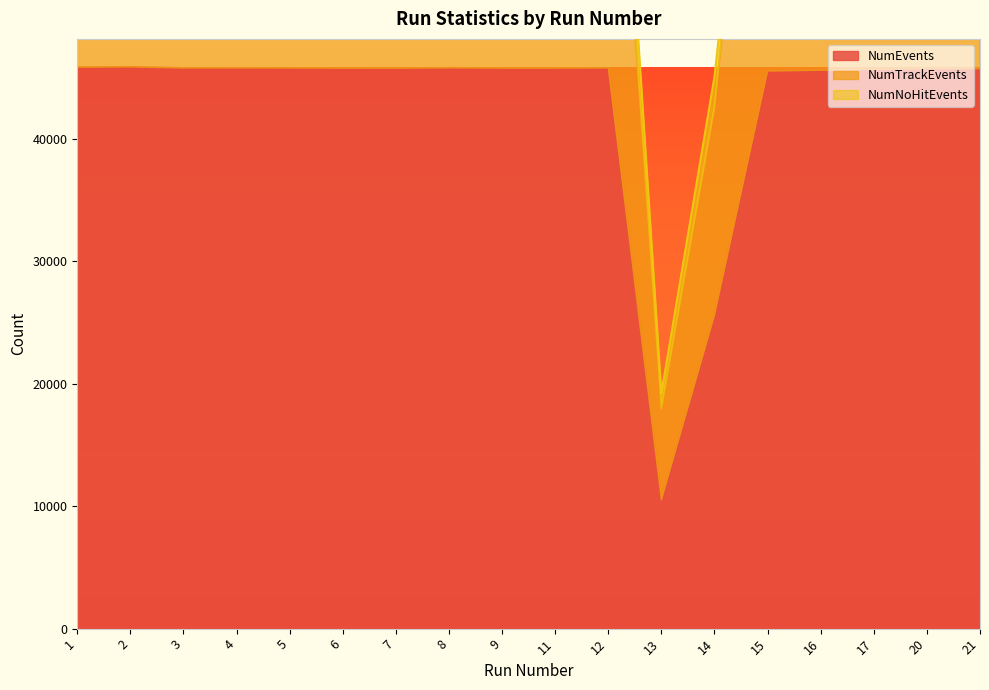

What is the minimum value for NumEvents?

10502